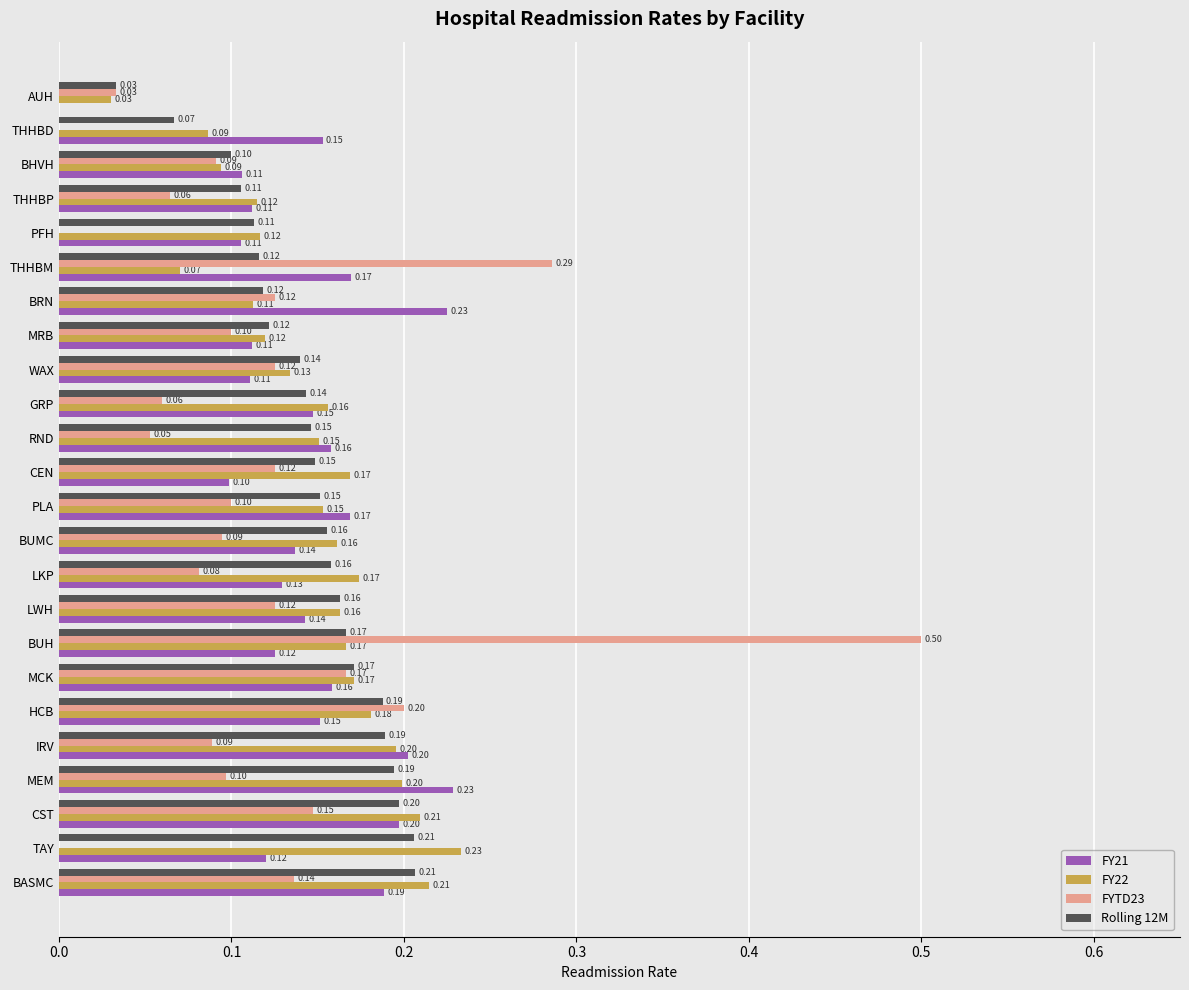

Which series has the largest total across all categories?

FY22